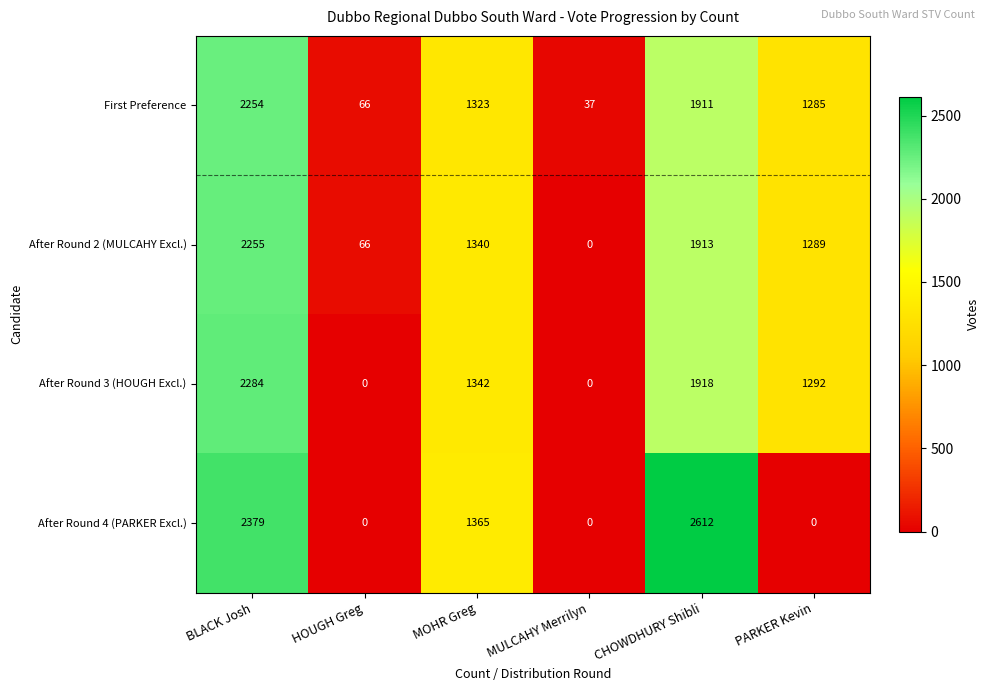

Rank the series at MOHR Greg from highest to lowest value.

After Round 4 (PARKER Excl.), After Round 3 (HOUGH Excl.), After Round 2 (MULCAHY Excl.), First Preference